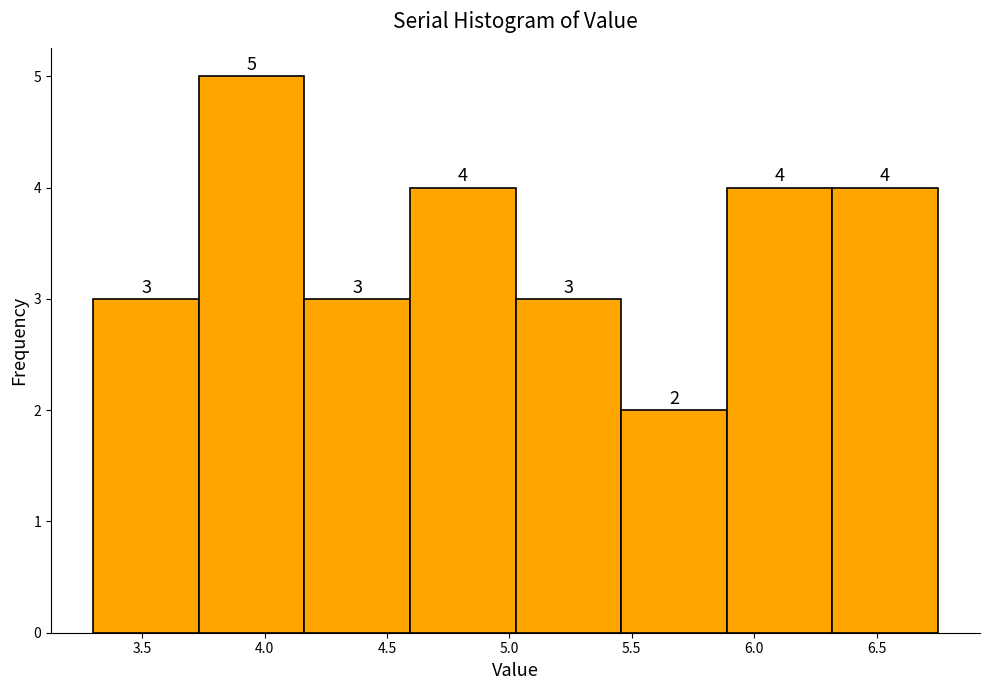

Over which range of the x-axis is the bar tallest?

3.75 to 4.15